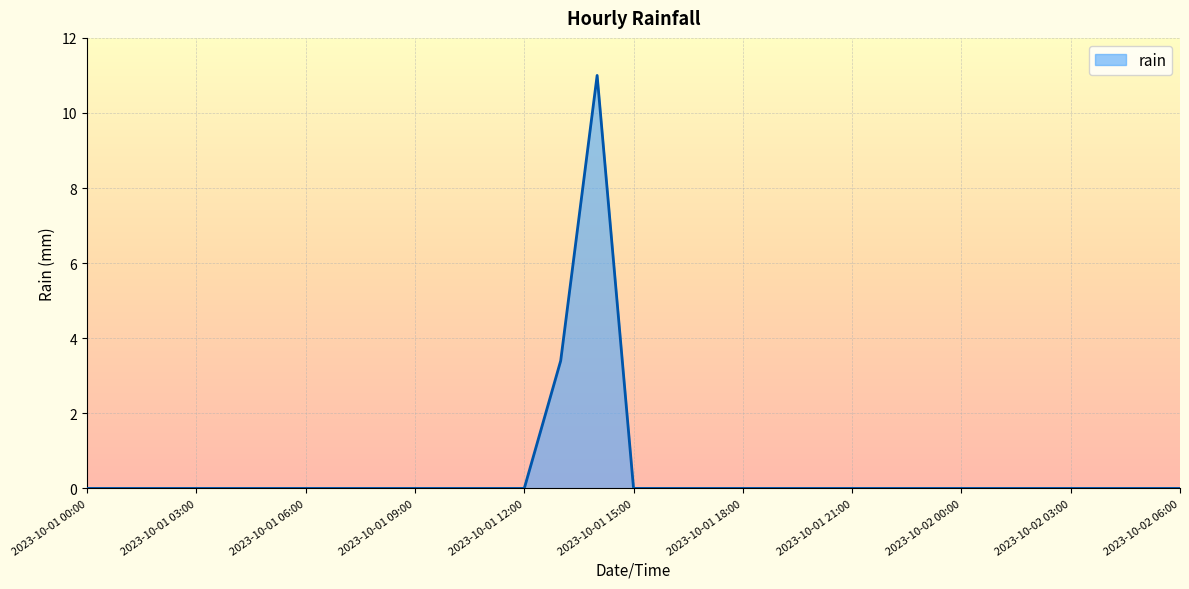

What is the difference between the maximum and minimum values?

11.0